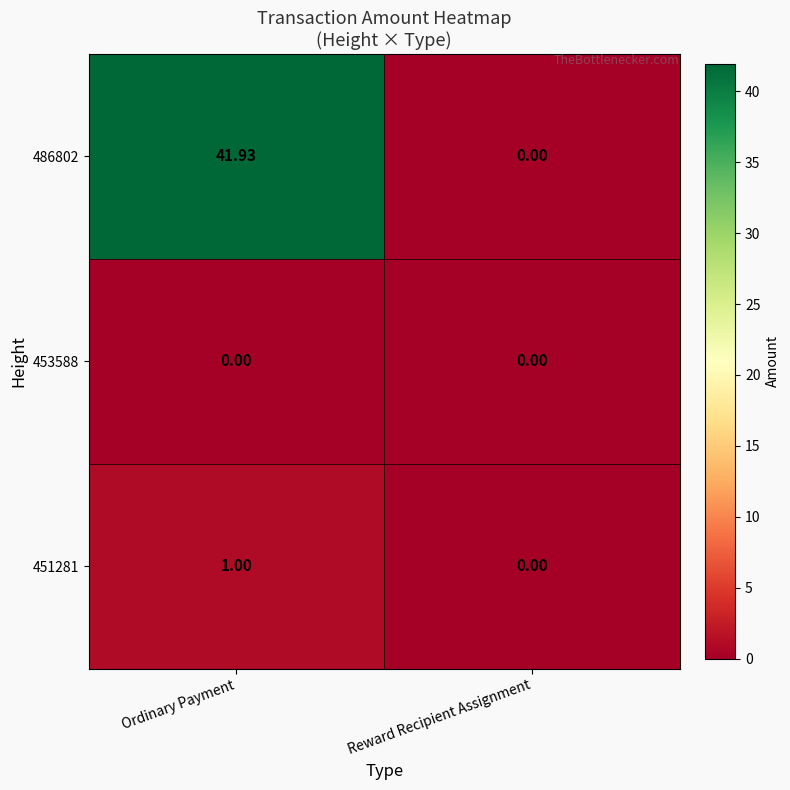

At which category is the sum across all series the highest?

Ordinary Payment